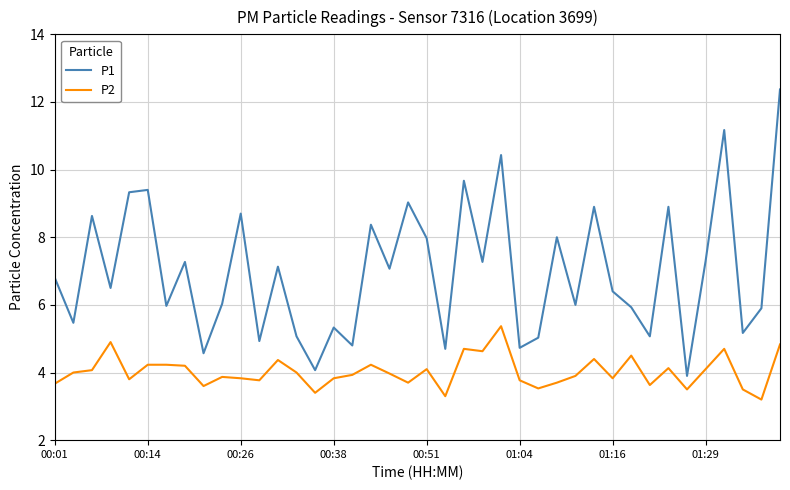

Which series has the largest total across all categories?

P1